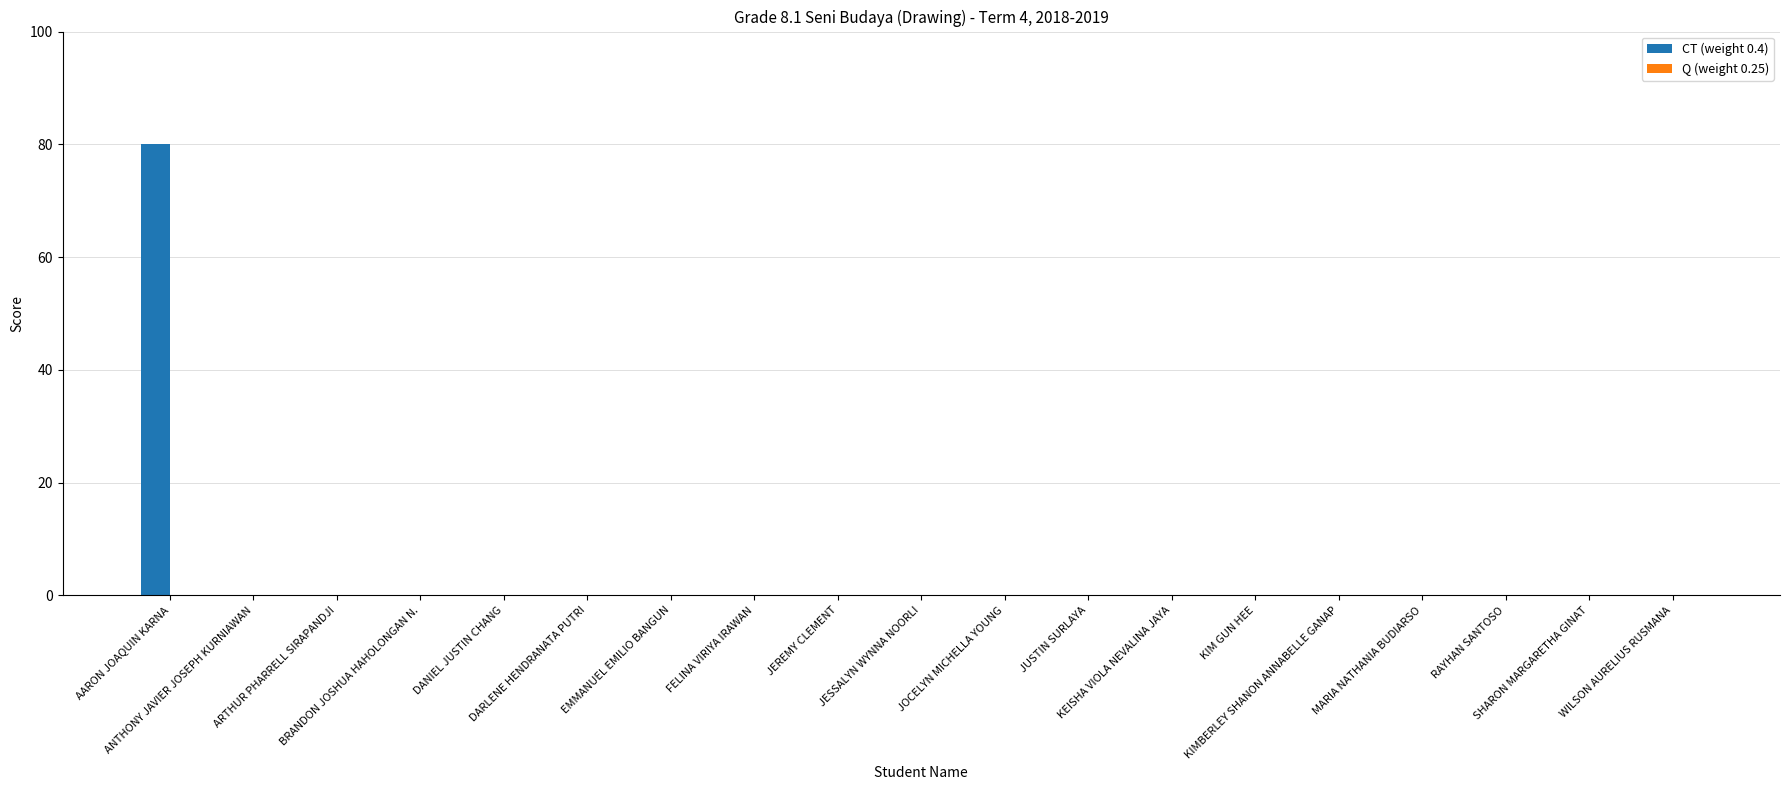

What is the maximum value shown in the chart?

80